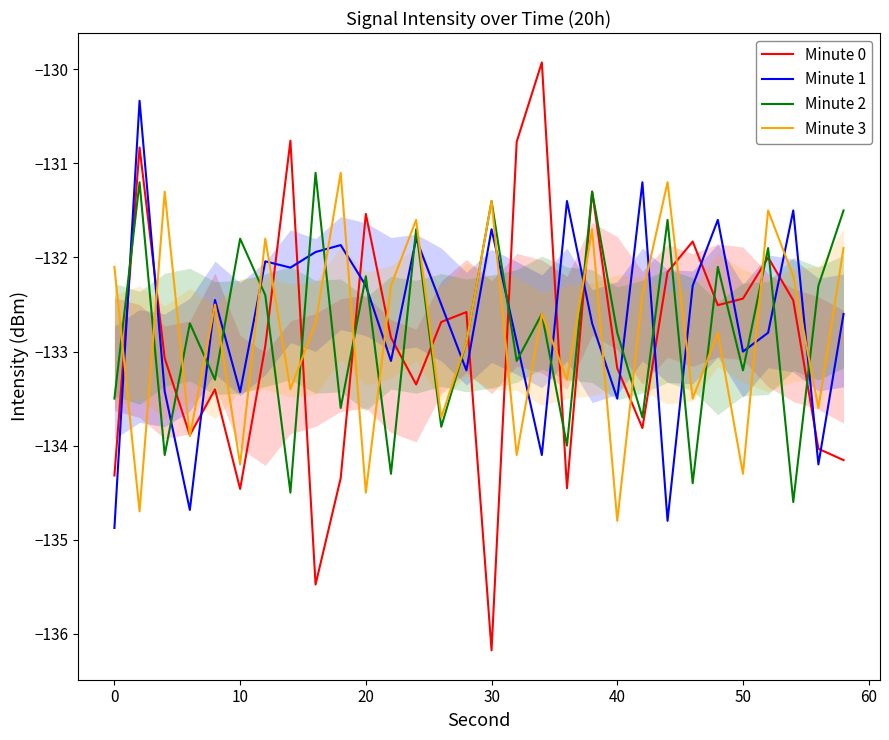

What is the lowest value of the Minute 3 series?

-134.8